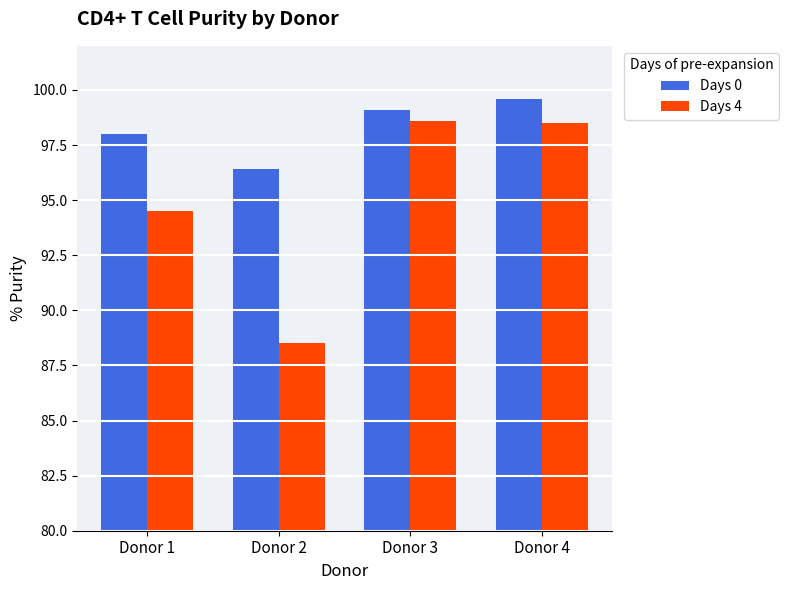

What is the value of the Days 0 bar at the 1st from the left?

98.0